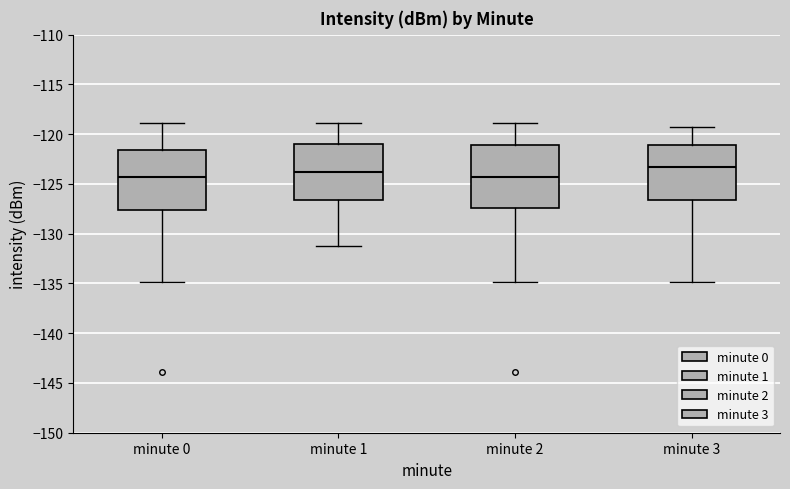

Where is the upper edge of the box for minute 3 on the y-axis? The values are not printed on the chart, so give them approximately, as read against the axis.

-121.0